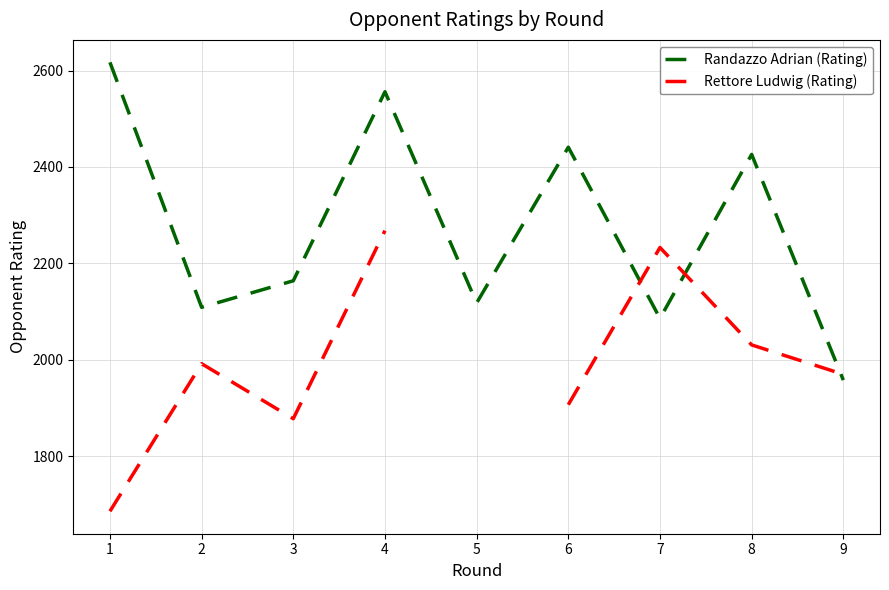

The value of Rettore Ludwig (Rating) at 9 is 2618.5. True or false?

False